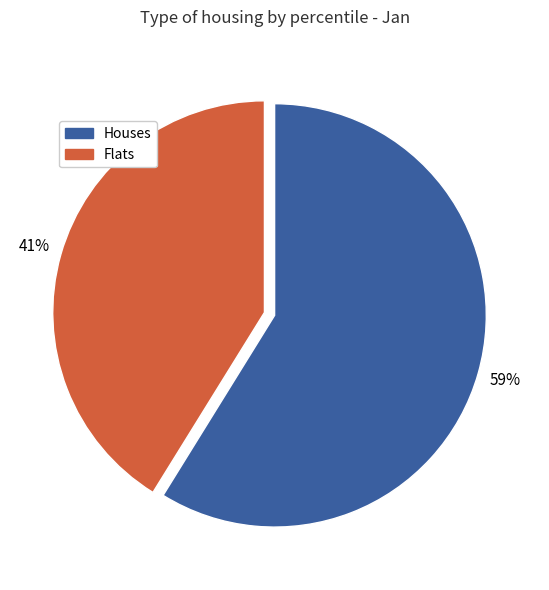

True or false: Flats accounts for 41% of the total.

True